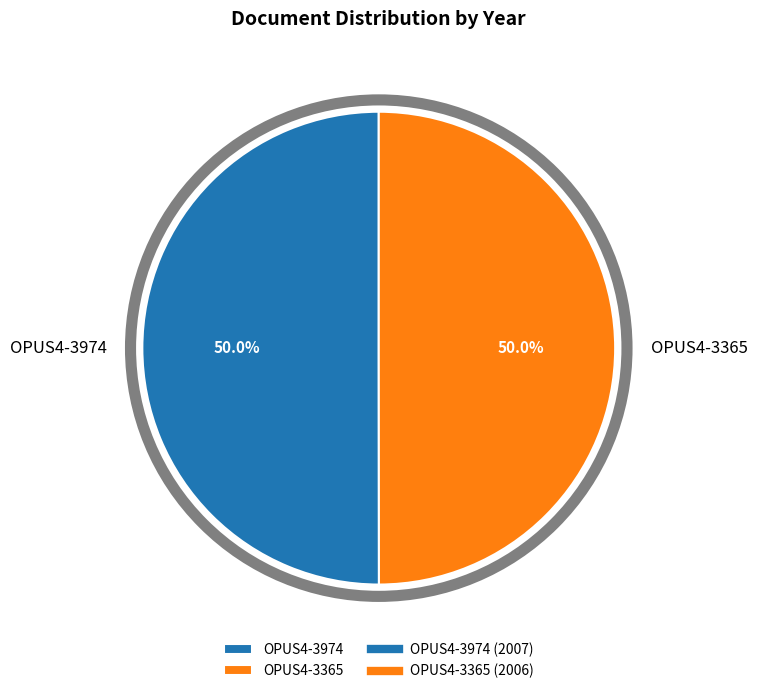

True or false: OPUS4-3974 accounts for 39% of the total.

False